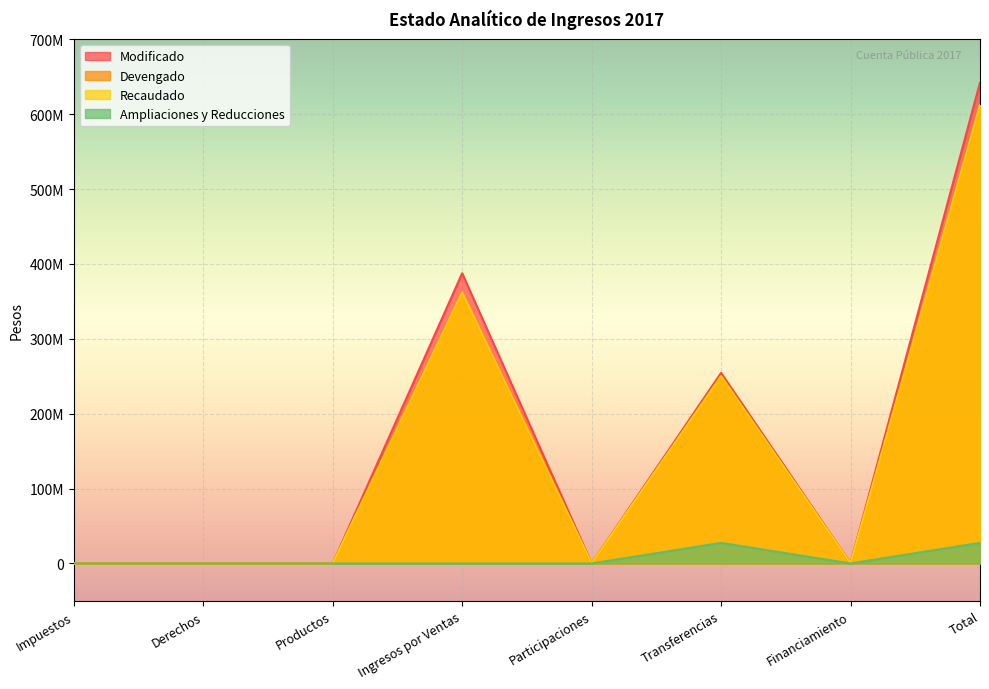

At which category does Recaudado reach its first local valley?

Participaciones